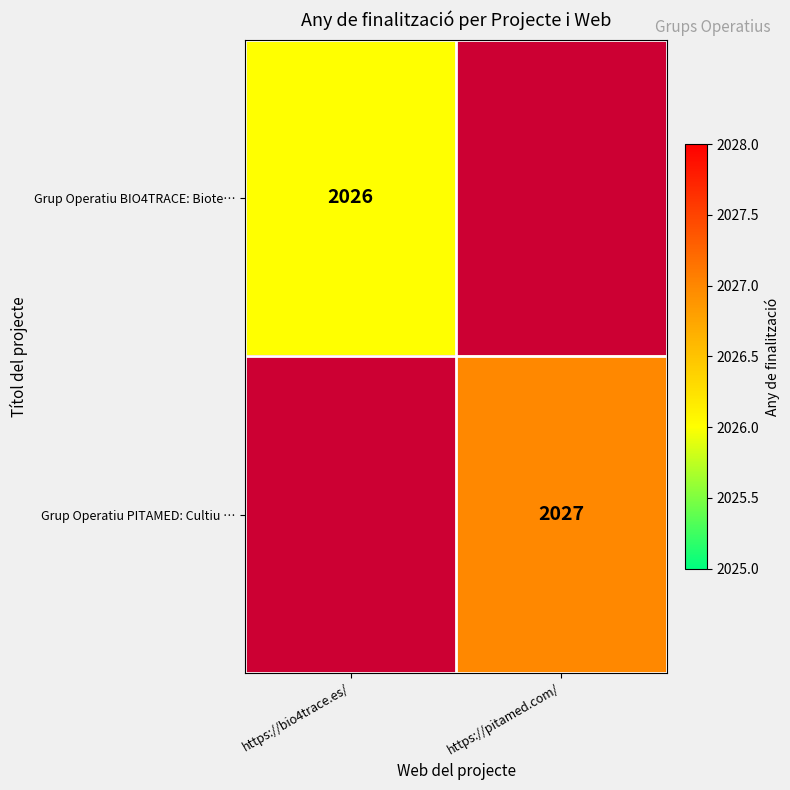

Is it true that Grup Operatiu BIO4TRACE: Biote… equals 2026 at https://bio4trace.es/?

True